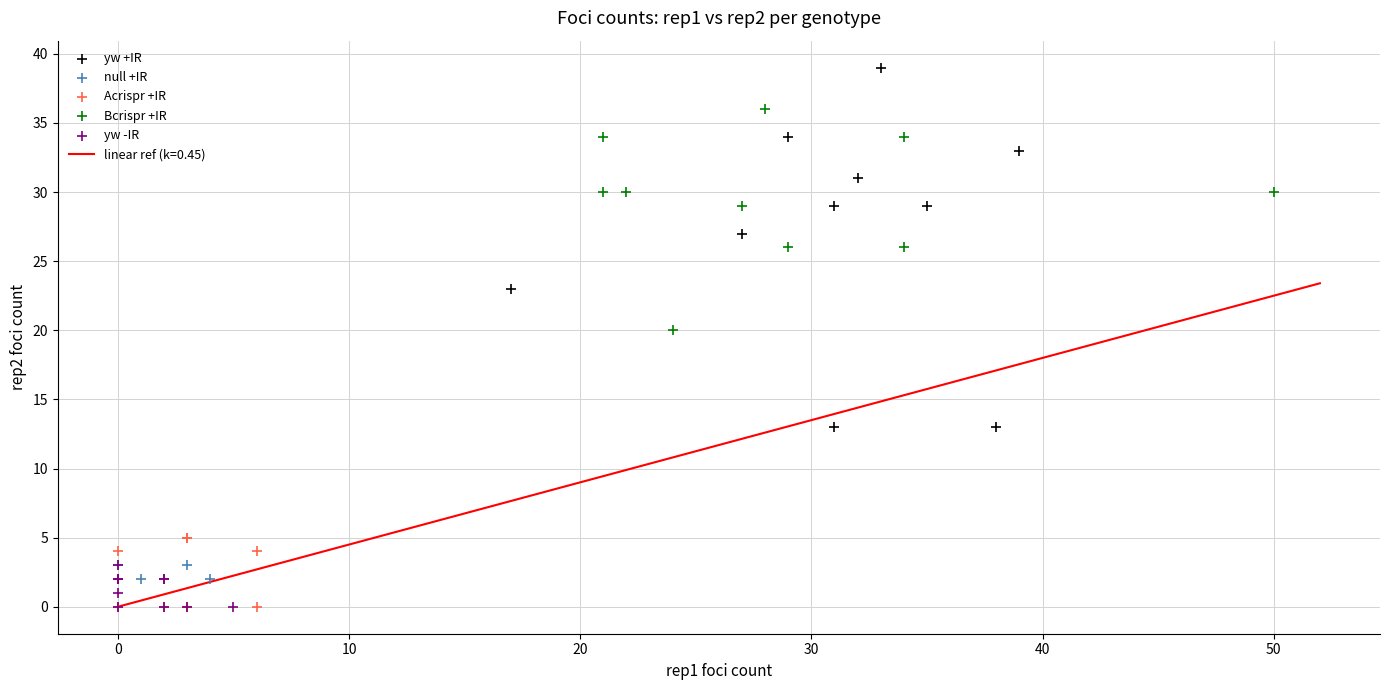

Which series has the widest spread of Y values?

yw +IR